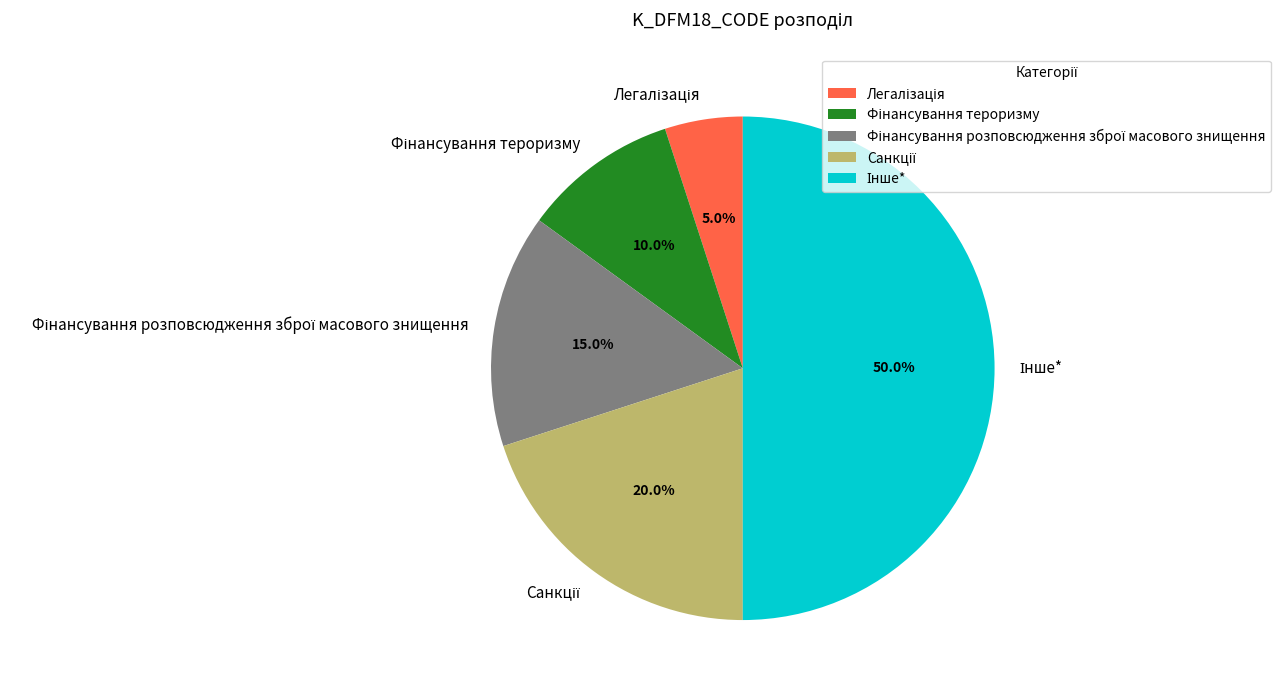

What percentage is the Фінансування розповсюдження зброї масового знищення slice, to the nearest percent?

15%